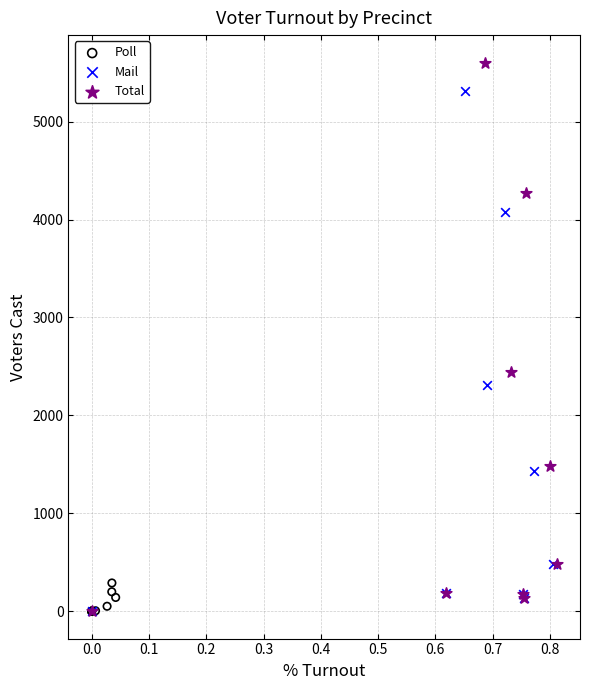

Which series reaches the maximum Y coordinate?

Total